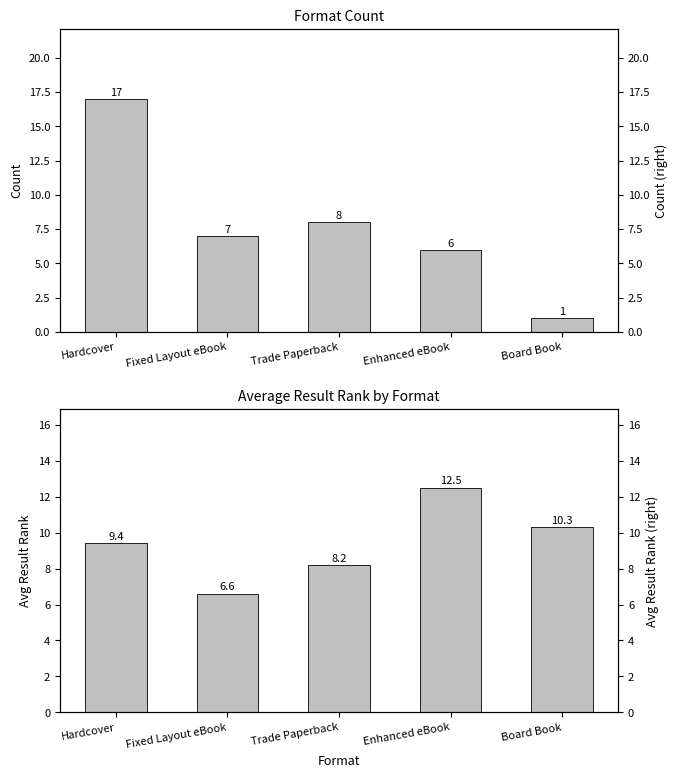

What is the total value across all series at Board Book?

11.3